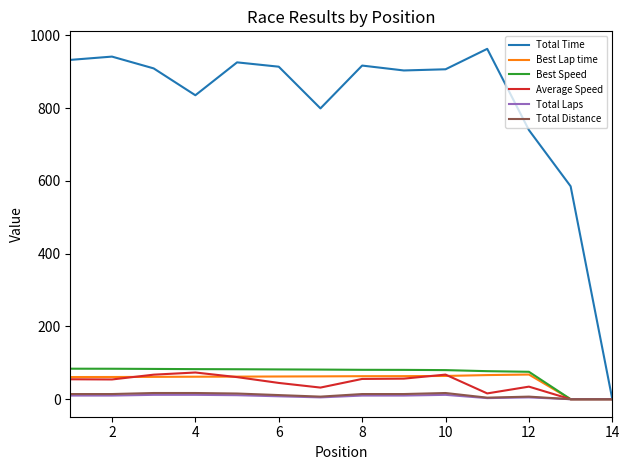

Which series has the largest total across all categories?

Total Time